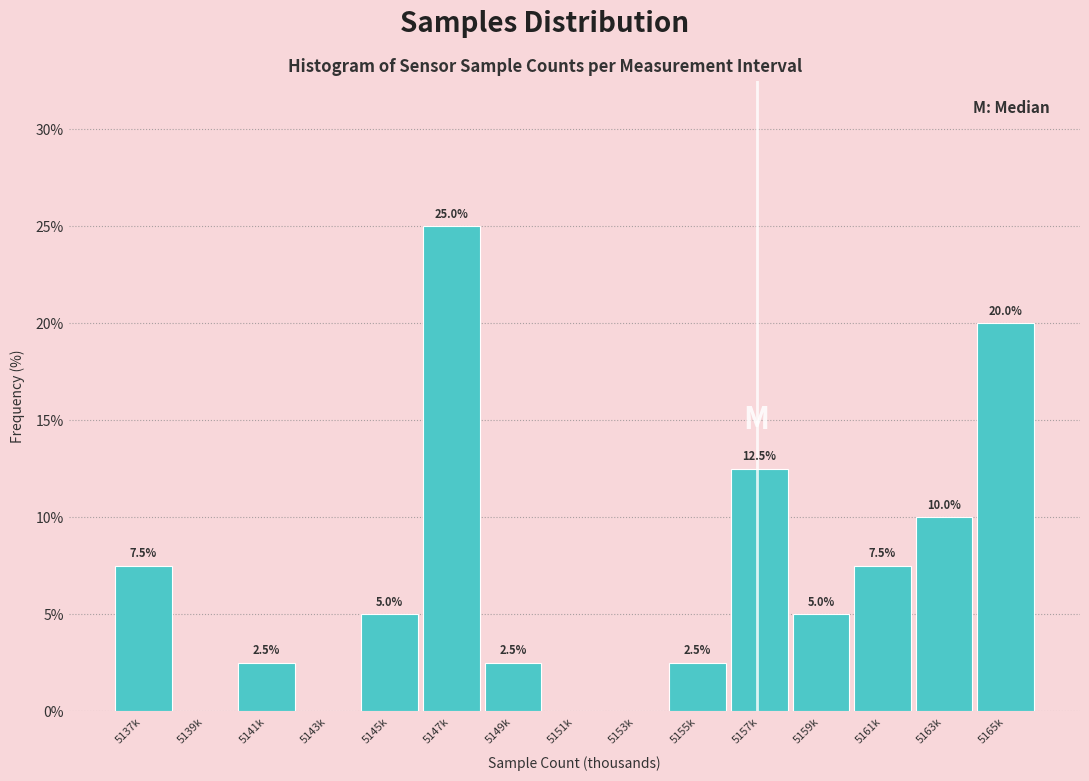

Reading left to right, extract all data points from this chart.

5137k=7.5	5139k=0.0	5141k=2.5	5143k=0.0	5145k=5.0	5147k=25.0	5149k=2.5	5151k=0.0	5153k=0.0	5155k=2.5	5157k=12.5	5159k=5.0	5161k=7.5	5163k=10.0	5165k=20.0